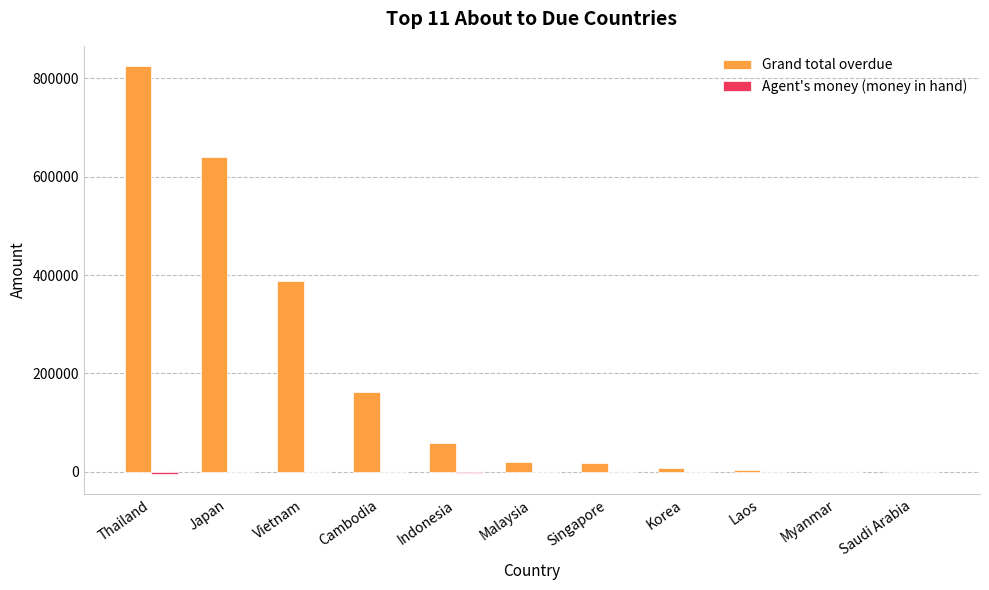

The Grand total overdue series shows 84037.4 at Cambodia. True or false?

False